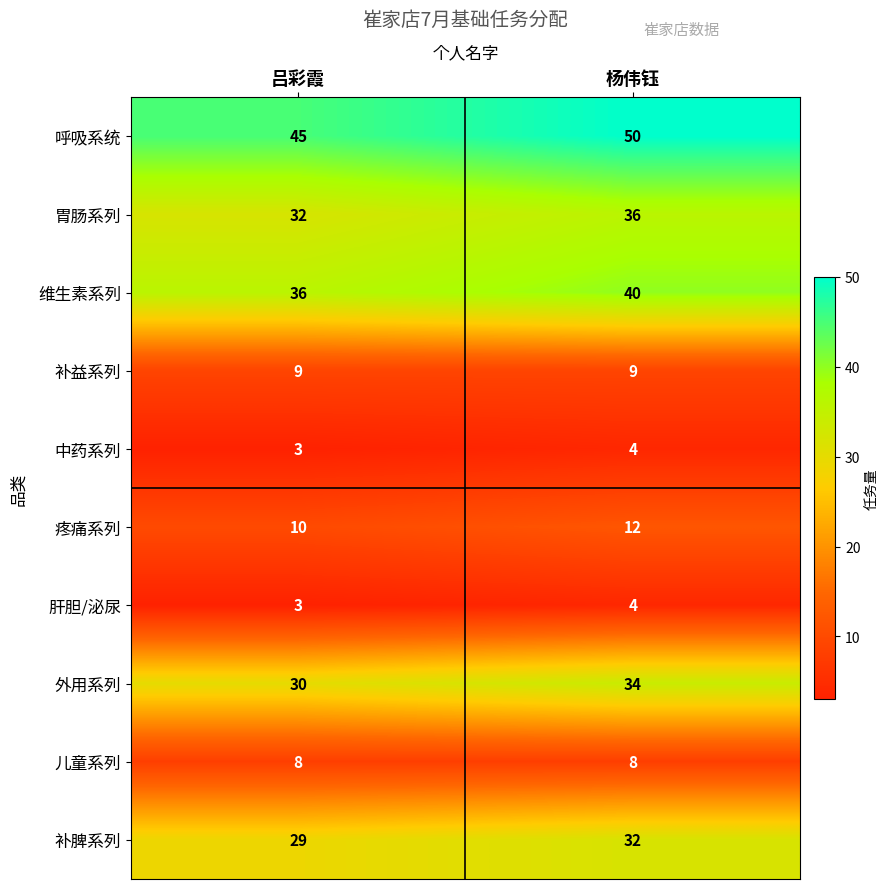

Rank the categories by 中药系列 value from highest to lowest.

杨伟钰, 吕彩霞